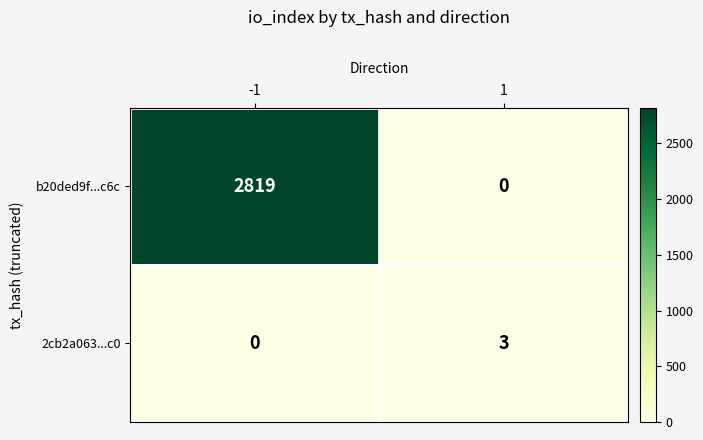

The value of b20ded9f...c6c at 1 is -958. True or false?

False